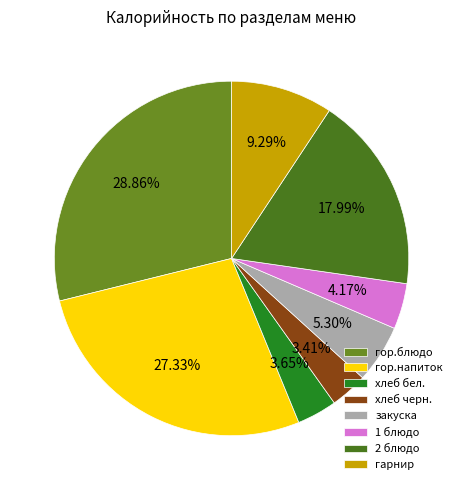

What percentage is the закуска slice, to the nearest percent?

5%